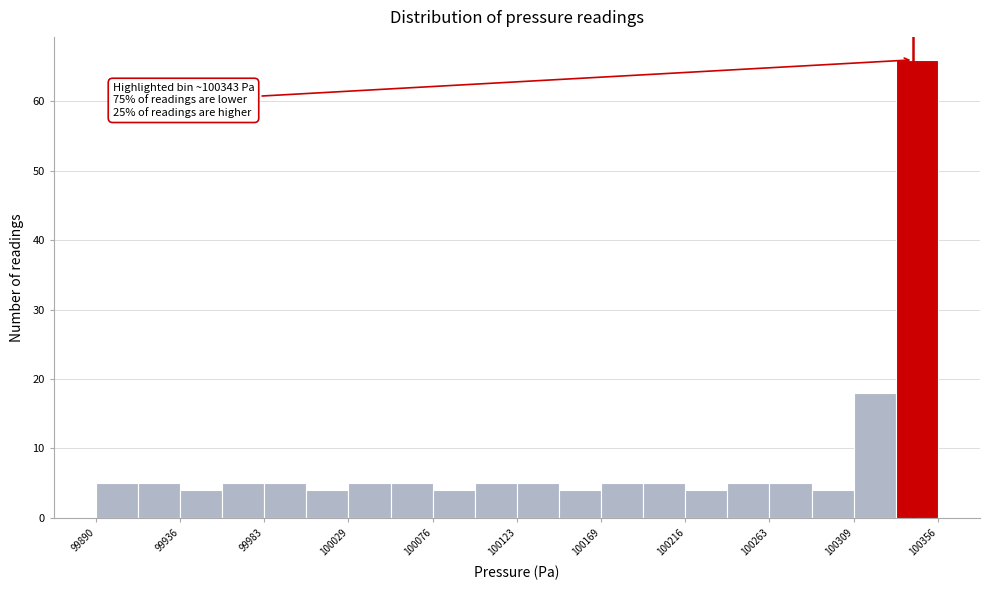

Over which range of the x-axis is the bar tallest?

100335 to 100355